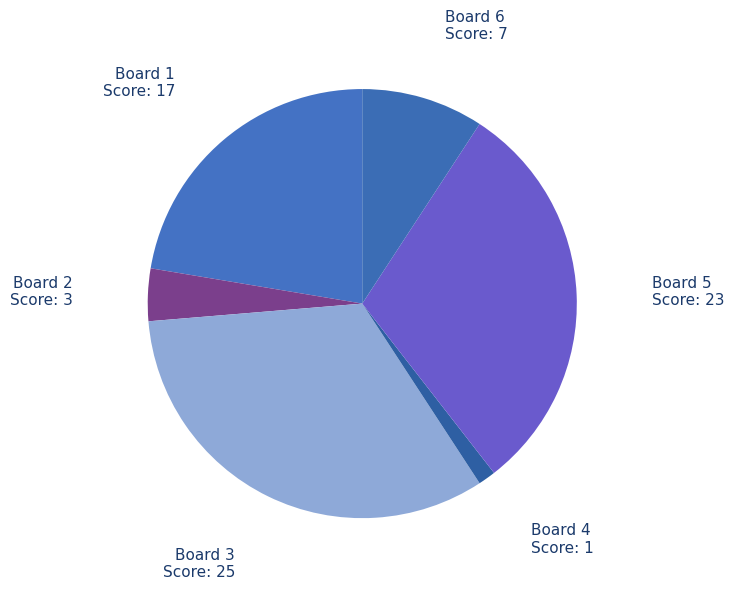

How many segments does this pie chart have?

6